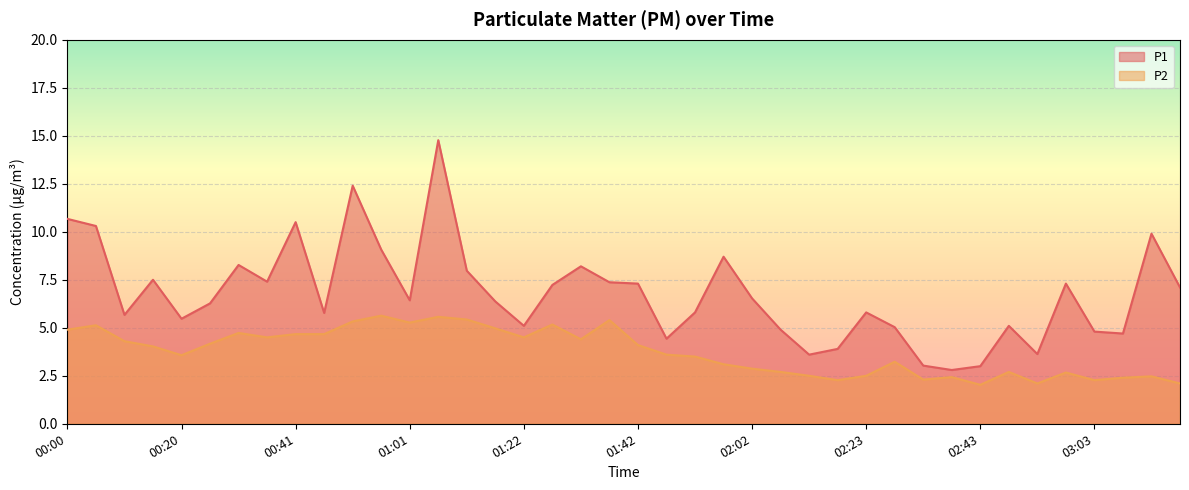

Where is the first local minimum for P2?

00:20